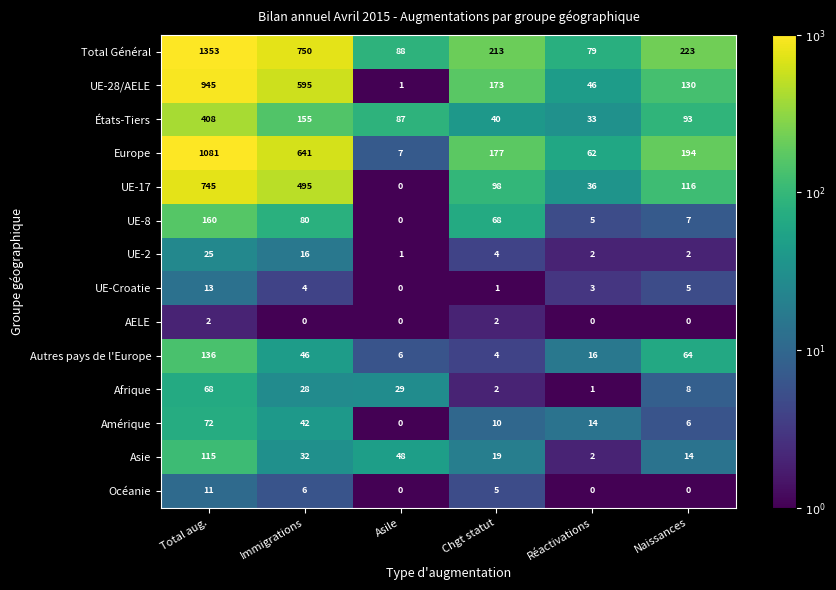

What is the minimum value for Autres pays de l'Europe?

4